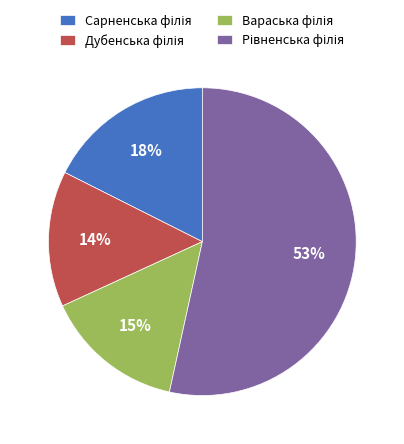

Does any single category account for the majority?

Yes